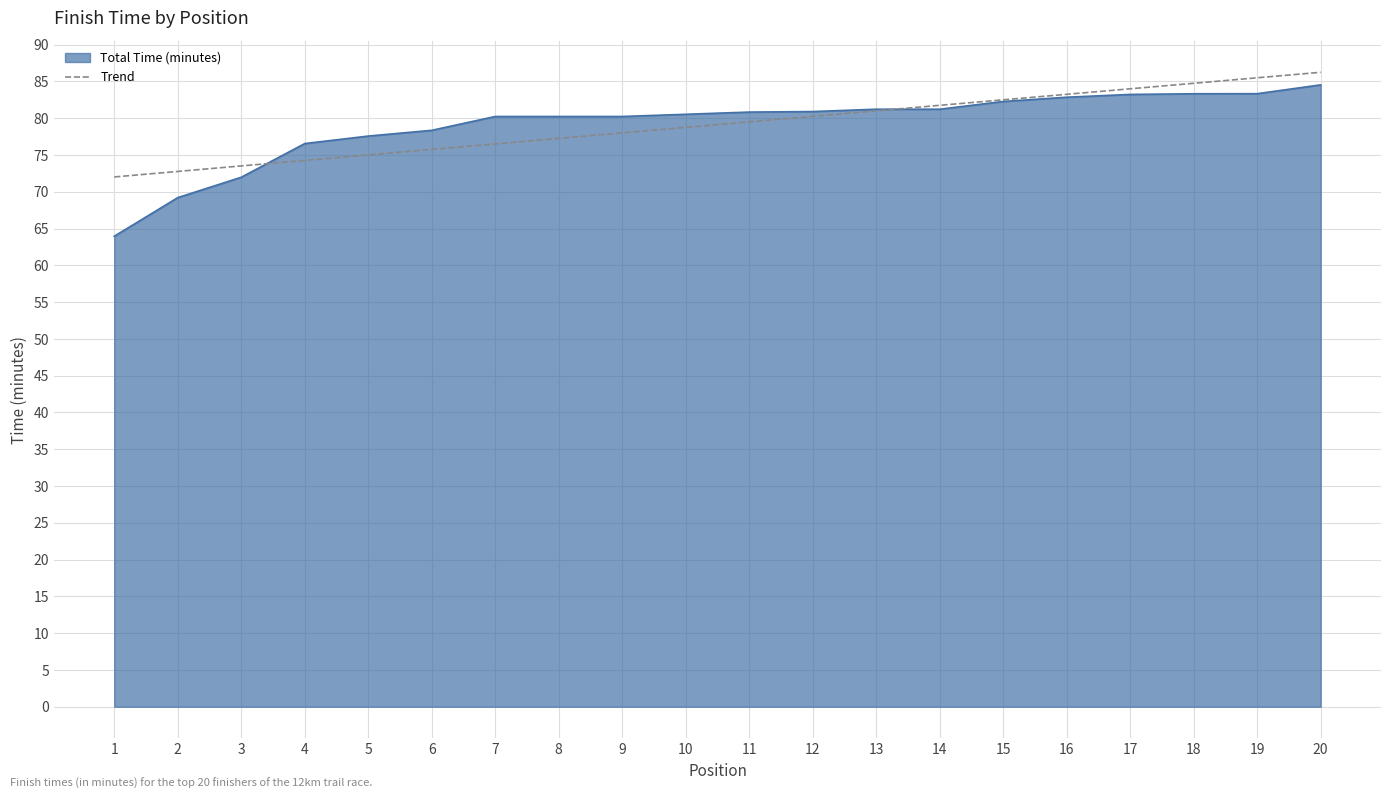

Is it true that Total Time (minutes) equals 76.5 at 4?

True